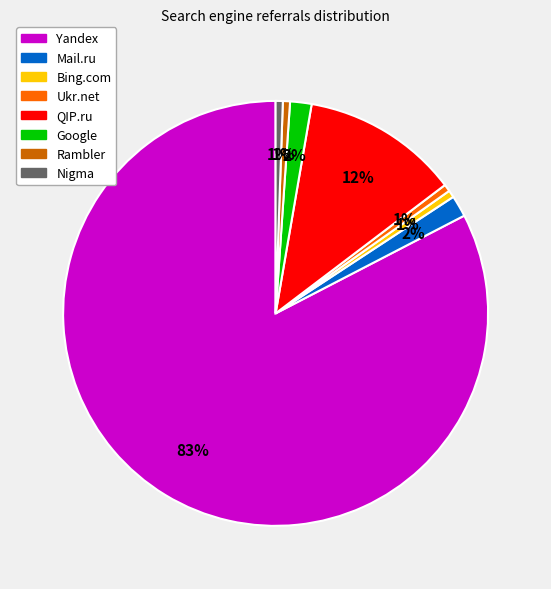

Which category has the biggest portion of the pie?

Yandex